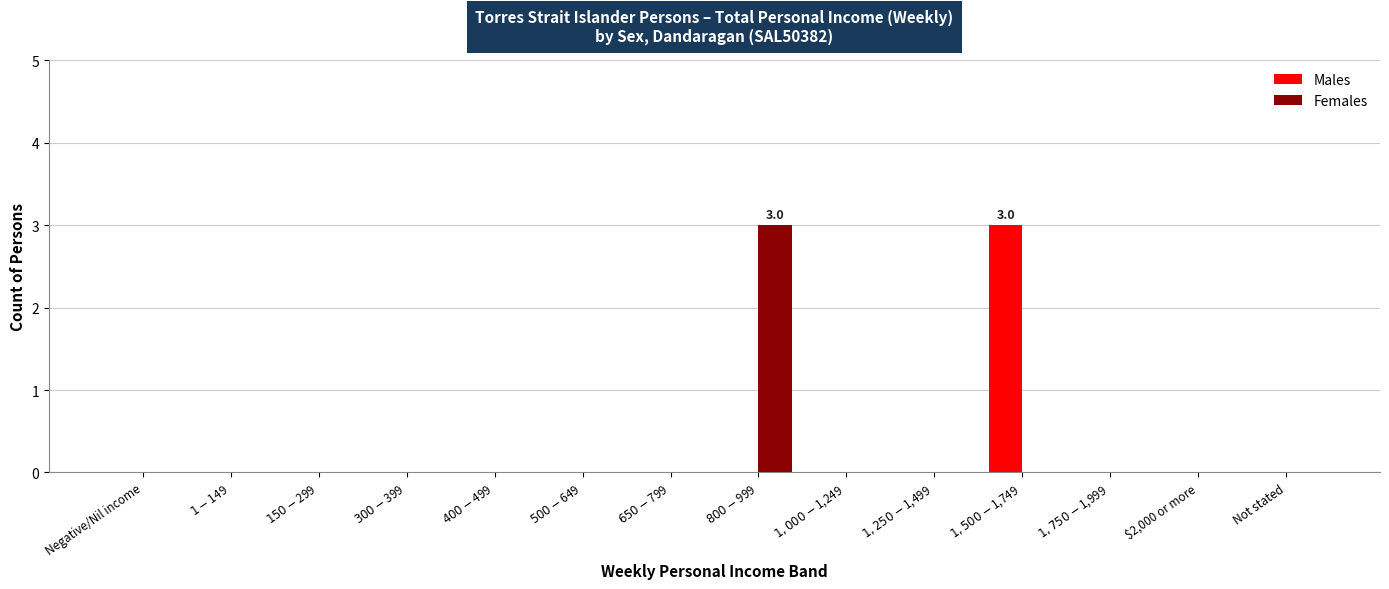

What is the sum of all Males values?

3